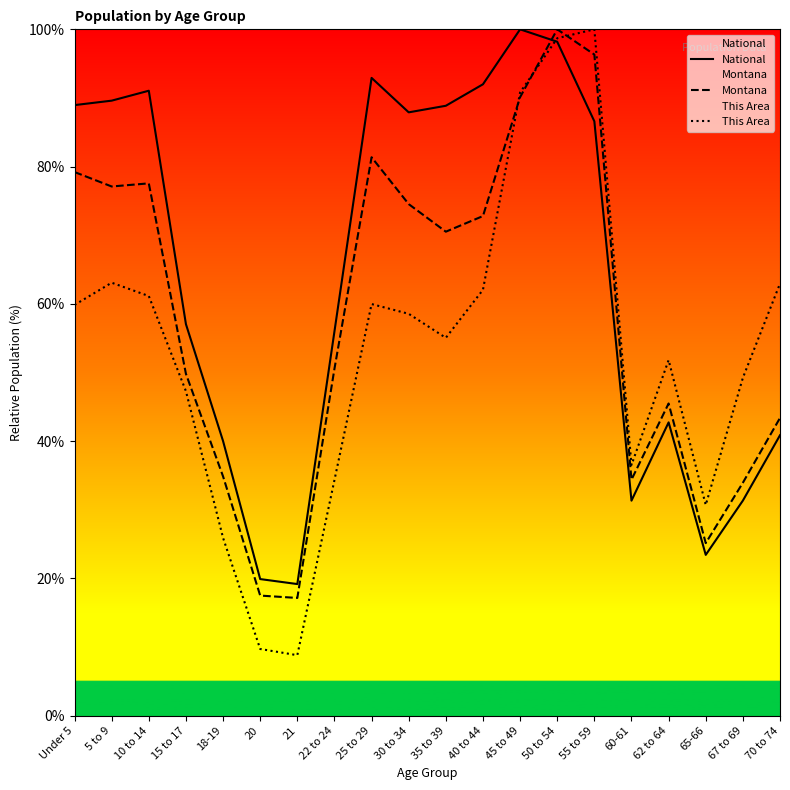

How many interior local peaks does the Montana series have?

4